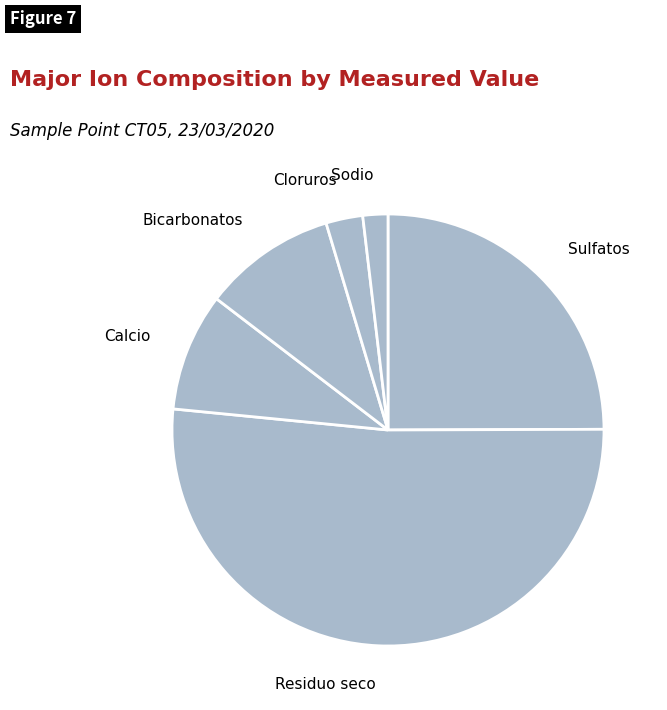

Count the number of slices in the pie.

6